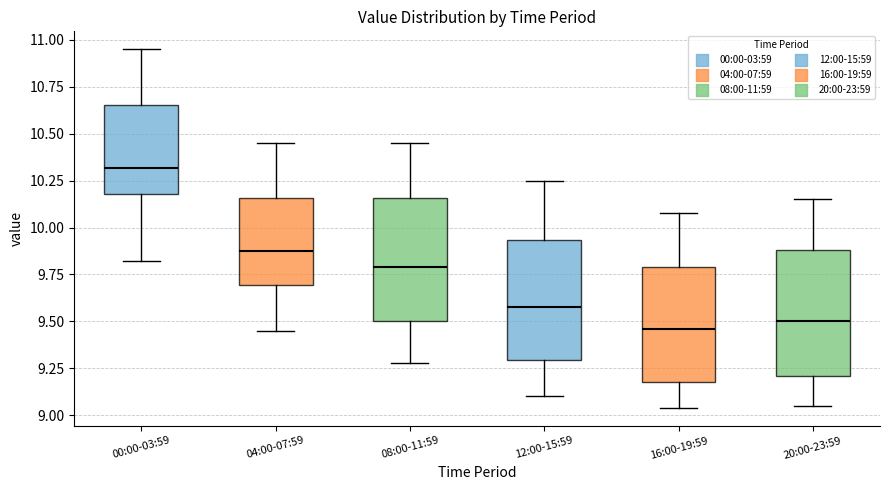

Reading left to right, read every box against the y-axis: the position of its median line, the range the box covers, and the ends of its whiskers. The values are not printed on the chart, so give them approximately, as read against the axis.

00:00-03:59: median 10.30, box 10.20 to 10.65, whiskers 9.80 to 10.95
04:00-07:59: median 9.90, box 9.70 to 10.15, whiskers 9.45 to 10.45
08:00-11:59: median 9.80, box 9.50 to 10.15, whiskers 9.30 to 10.45
12:00-15:59: median 9.60, box 9.30 to 9.95, whiskers 9.10 to 10.25
16:00-19:59: median 9.45, box 9.20 to 9.80, whiskers 9.05 to 10.10
20:00-23:59: median 9.50, box 9.20 to 9.90, whiskers 9.05 to 10.15